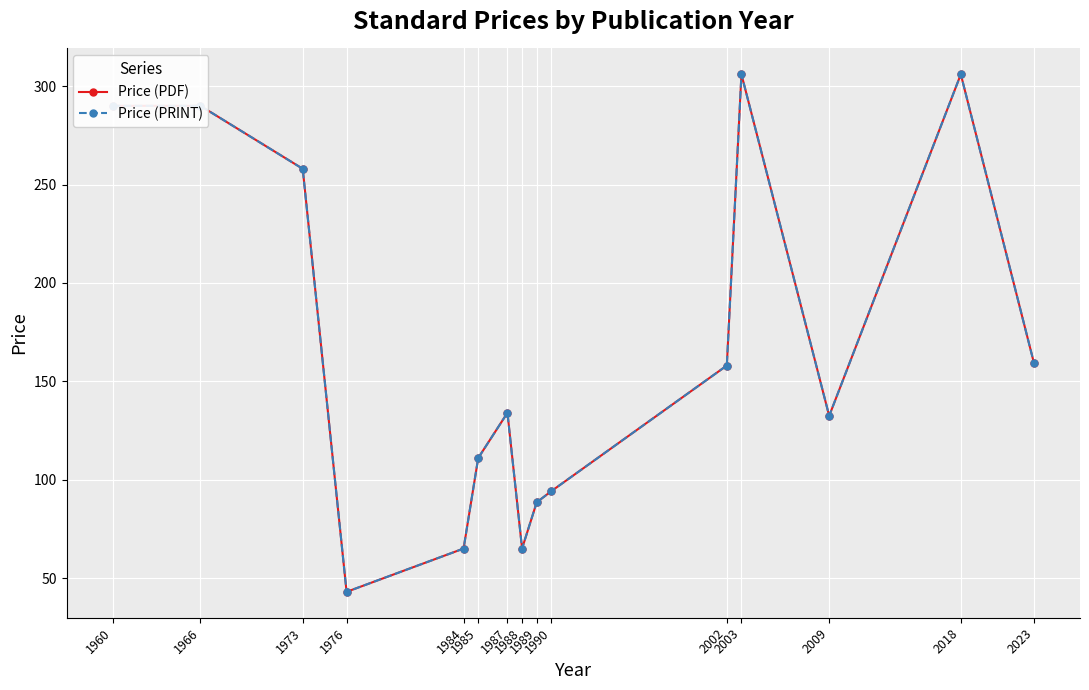

What is the difference between the maximum and minimum values in the Price (PRINT) series?

263.0